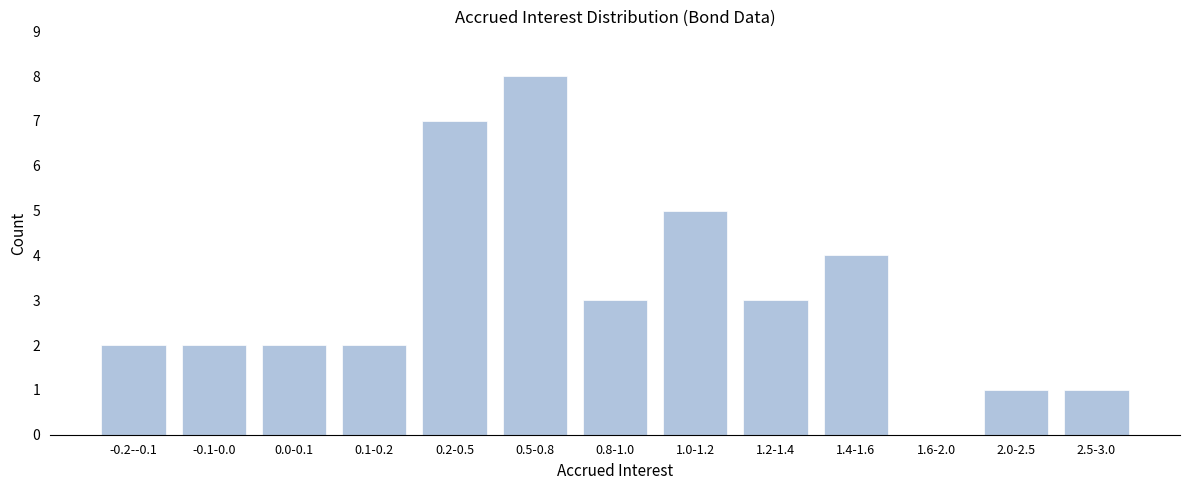

Reading right to left, extract all data points from this chart.

2.5-3.0=1	2.0-2.5=1	1.6-2.0=0	1.4-1.6=4	1.2-1.4=3	1.0-1.2=5	0.8-1.0=3	0.5-0.8=8	0.2-0.5=7	0.1-0.2=2	0.0-0.1=2	-0.1-0.0=2	-0.2--0.1=2